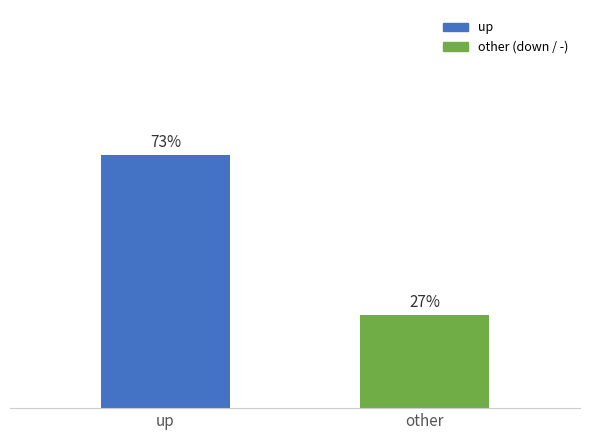

What position from the right is up?

2